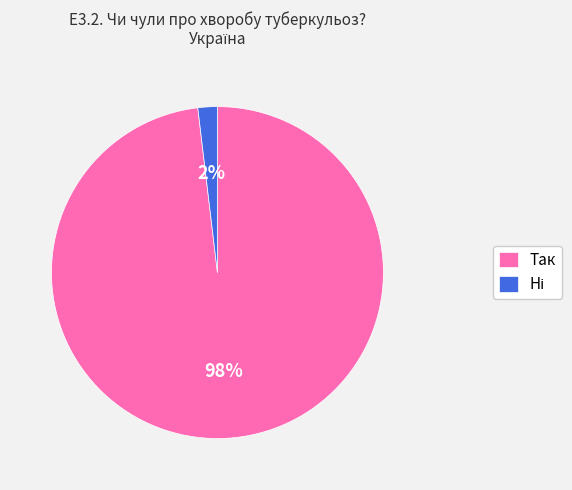

What is the majority slice?

Так